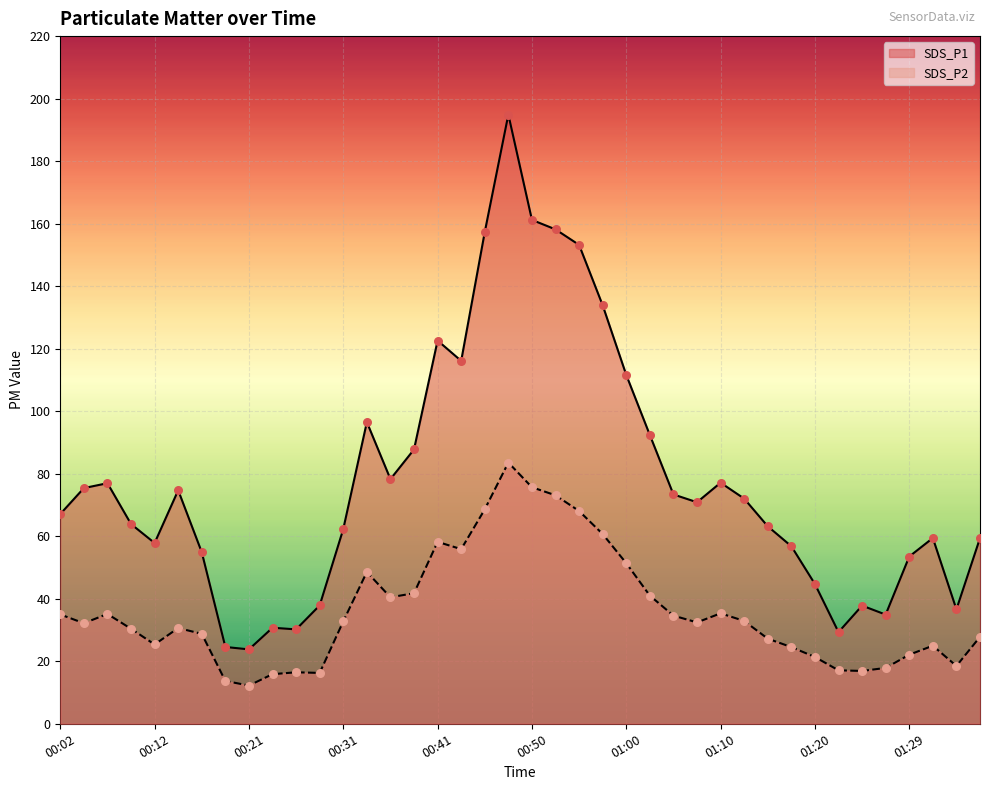

What is the total value across all series at 00:50?

236.9